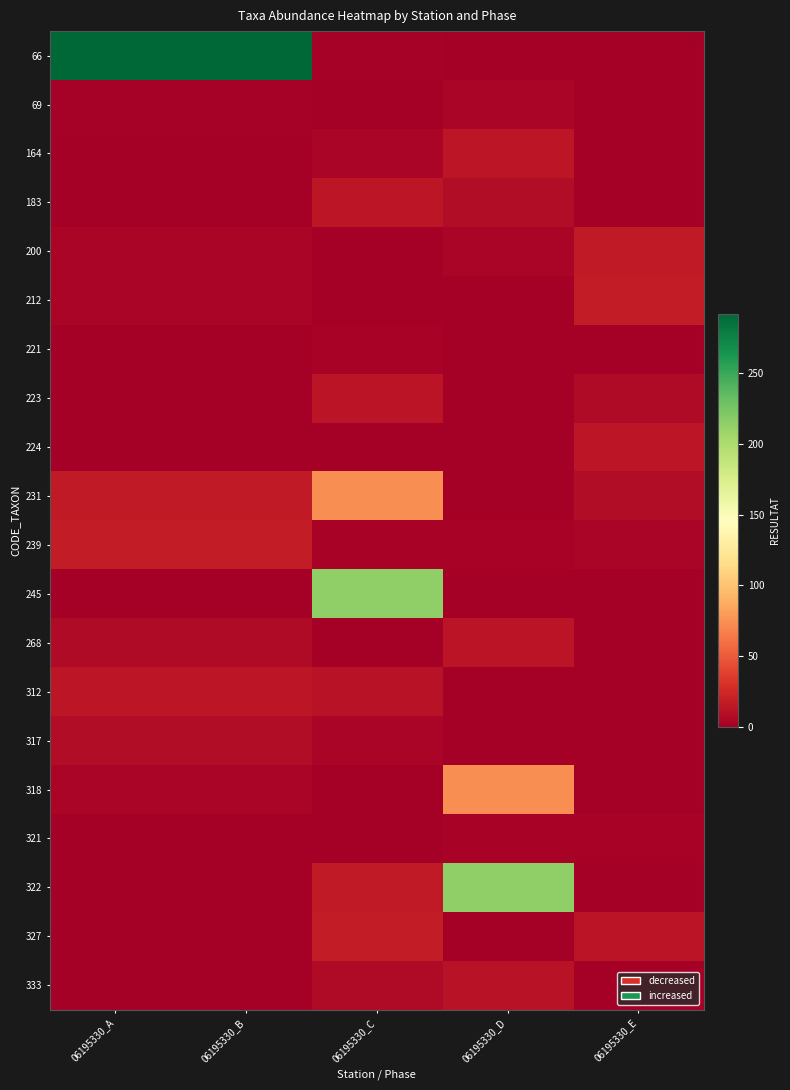

What is the spread (max minus min) of values at 06195330_C?

214